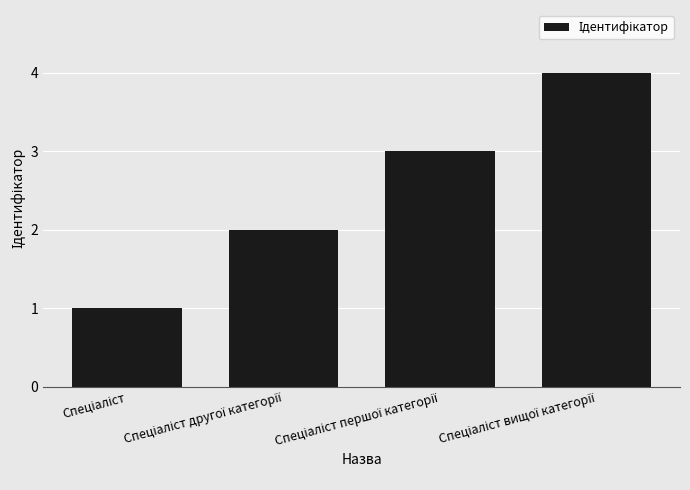

What is the sum of all values?

10